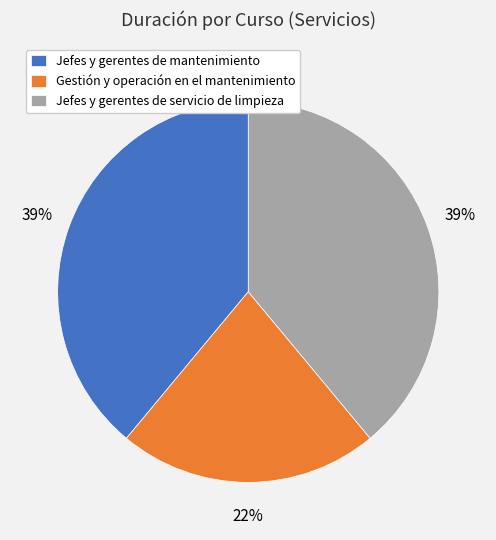

How many slices are in this pie chart?

3